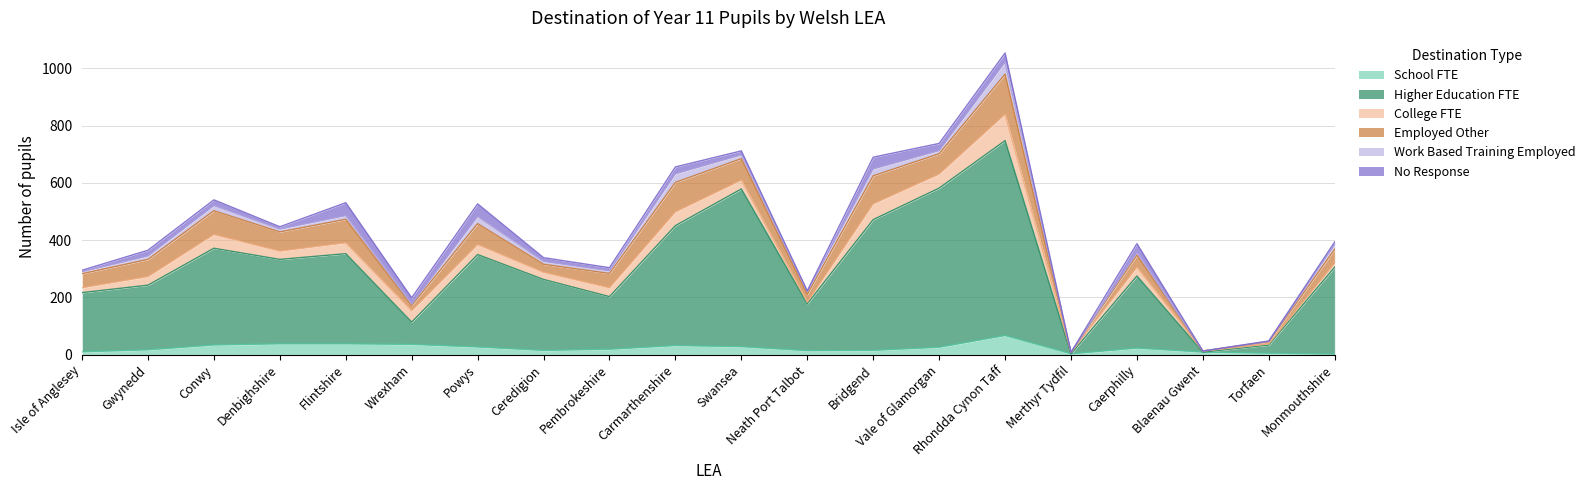

At how many categories does at least one series exceed 634?

1